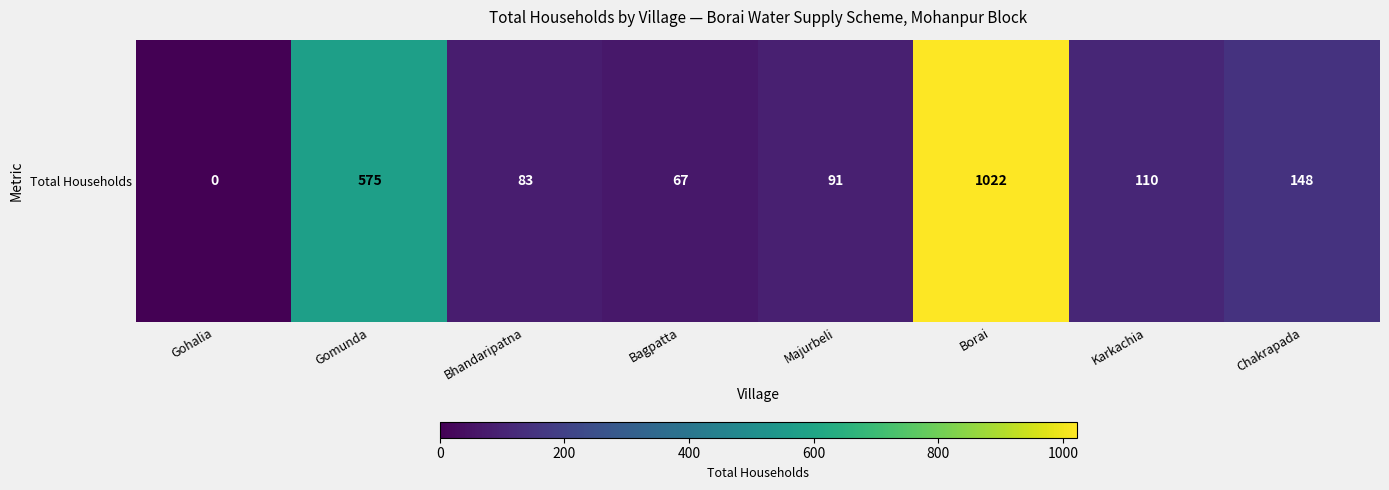

List the labels in order of value, smallest first.

Gohalia, Bagpatta, Bhandaripatna, Majurbeli, Karkachia, Chakrapada, Gomunda, Borai